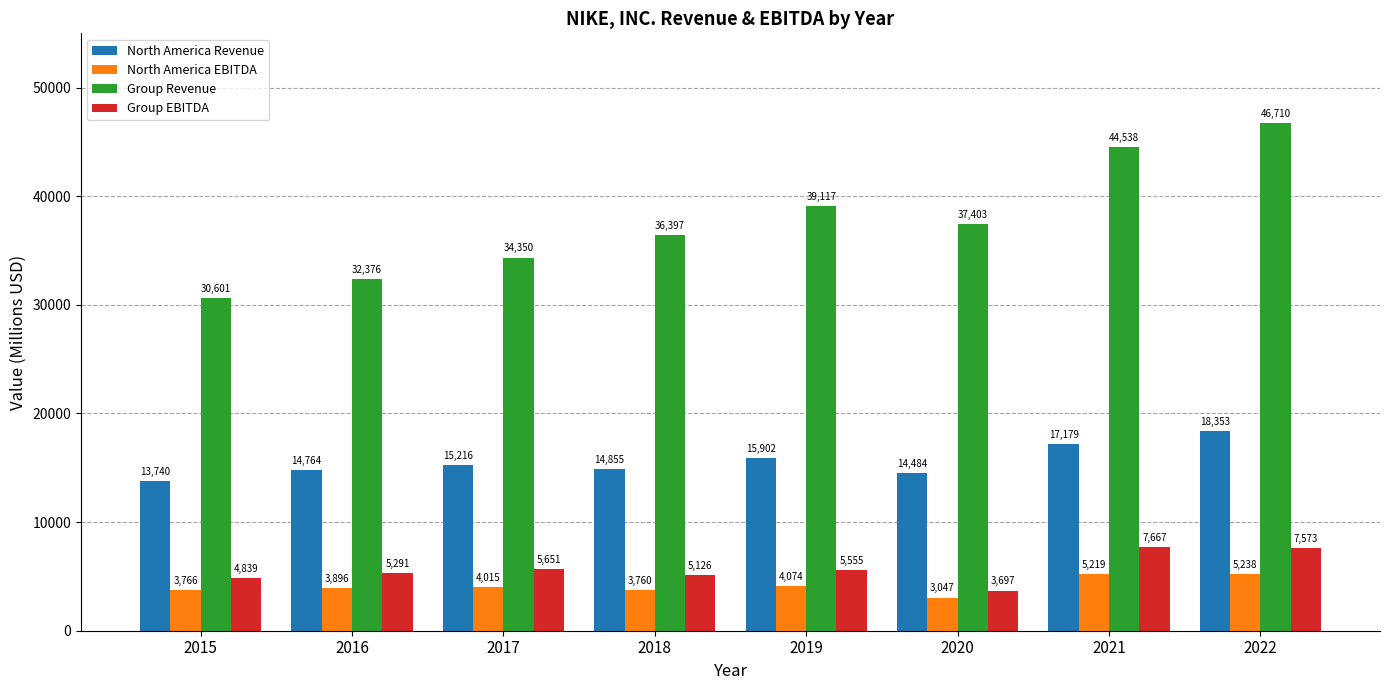

Rank the series at 2022 from highest to lowest value.

Group Revenue, North America Revenue, Group EBITDA, North America EBITDA